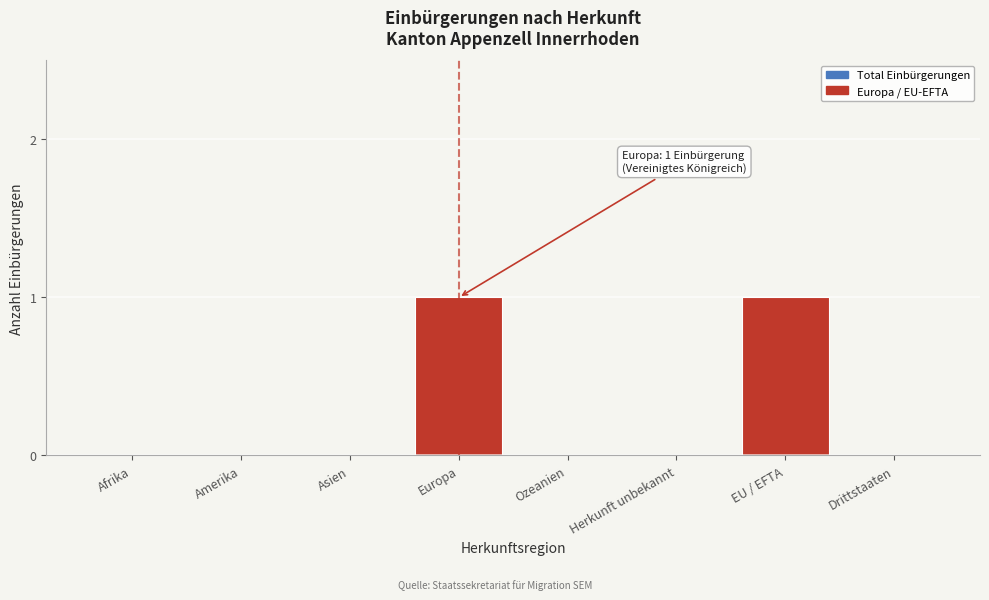

Reading left to right, extract all data points from this chart.

Afrika=0	Amerika=0	Asien=0	Europa=1	Ozeanien=0	Herkunft unbekannt=0	EU / EFTA=1	Drittstaaten=0